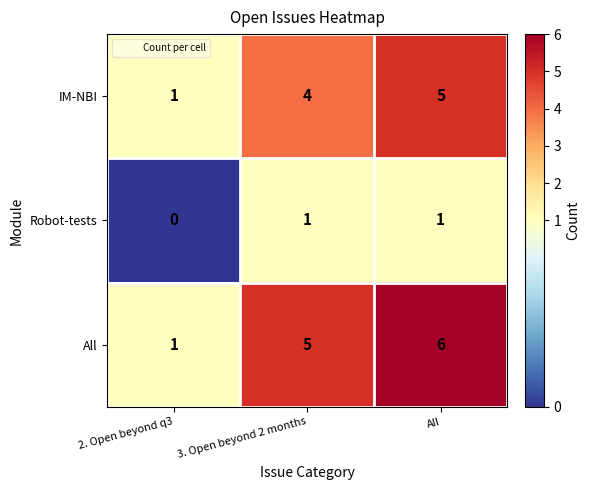

True or false: All has a value of 0 at 2. Open beyond q3.

False